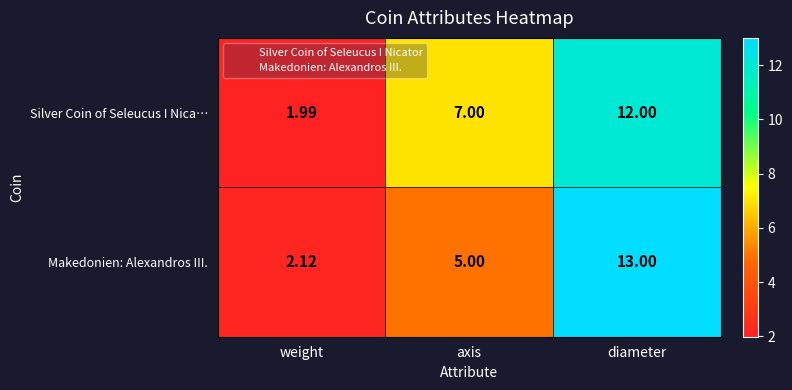

At which label is Silver Coin of Seleucus I Nica… closest to 6?

axis